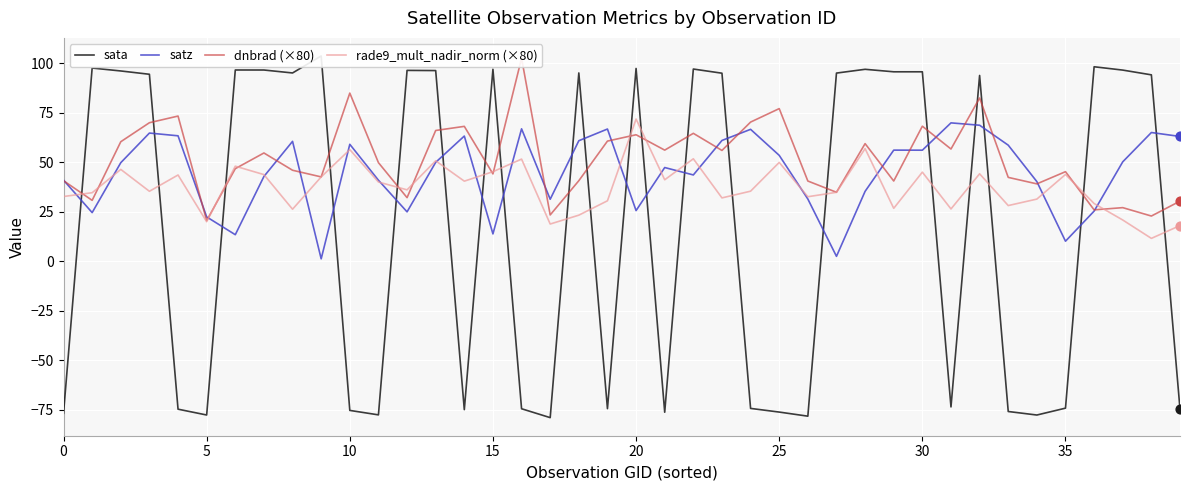

What is the total value across all series at 27?

167.0